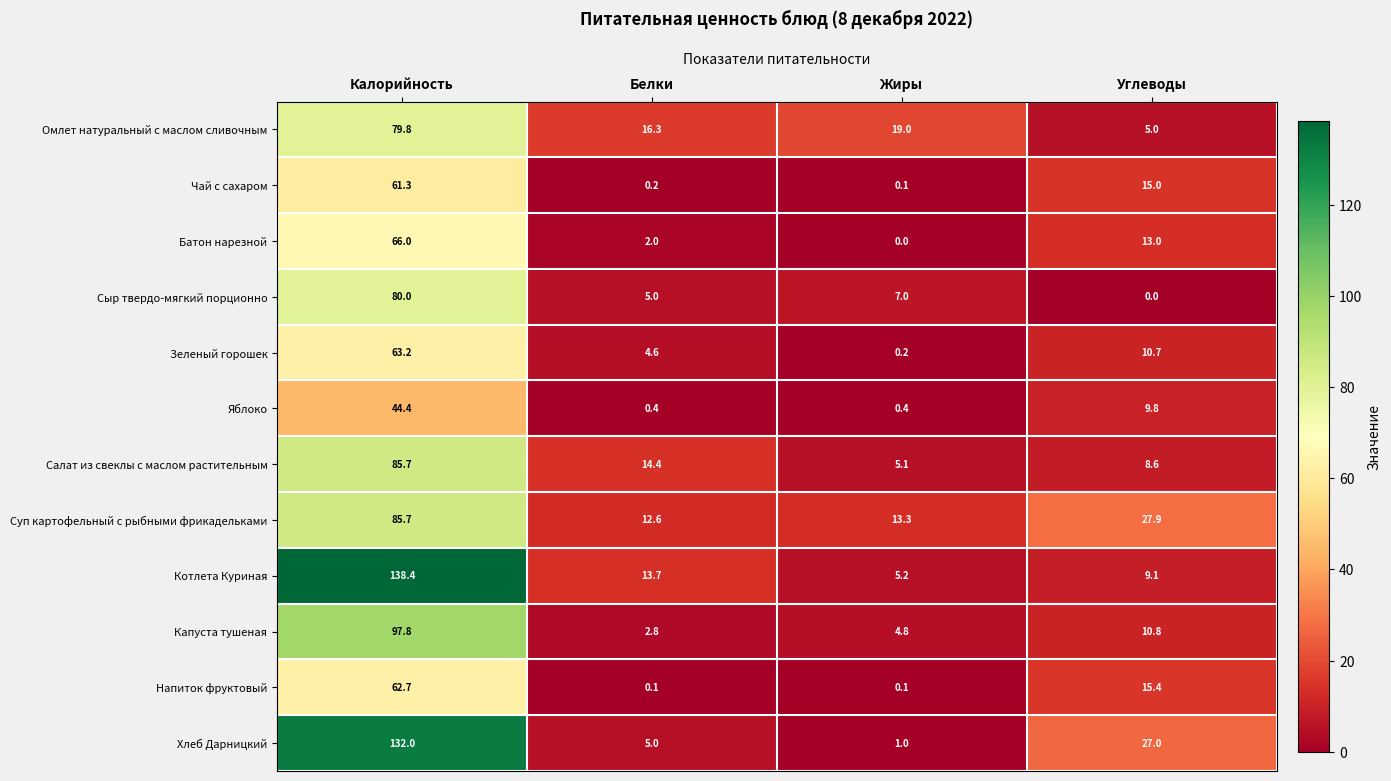

Which series changed the most between Калорийность and Углеводы?

Котлета Куриная